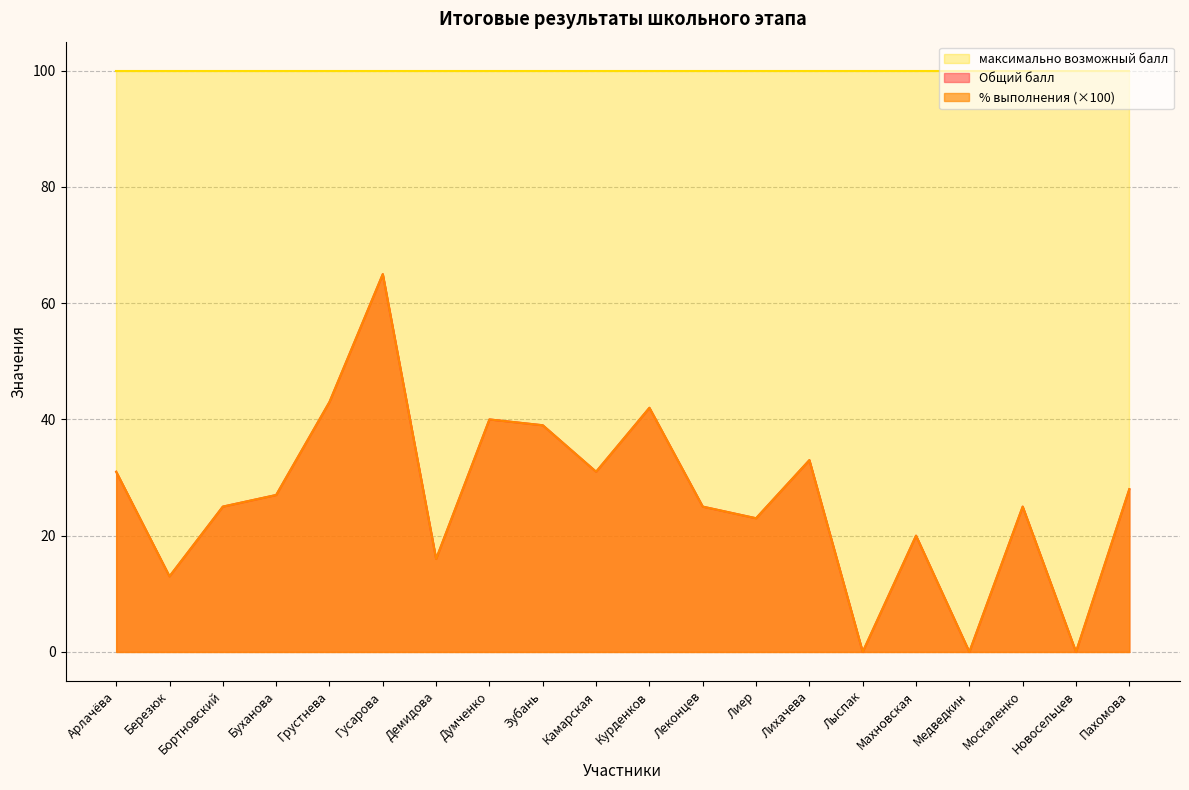

Is it true that Общий балл equals 17.6 at Буханова?

False